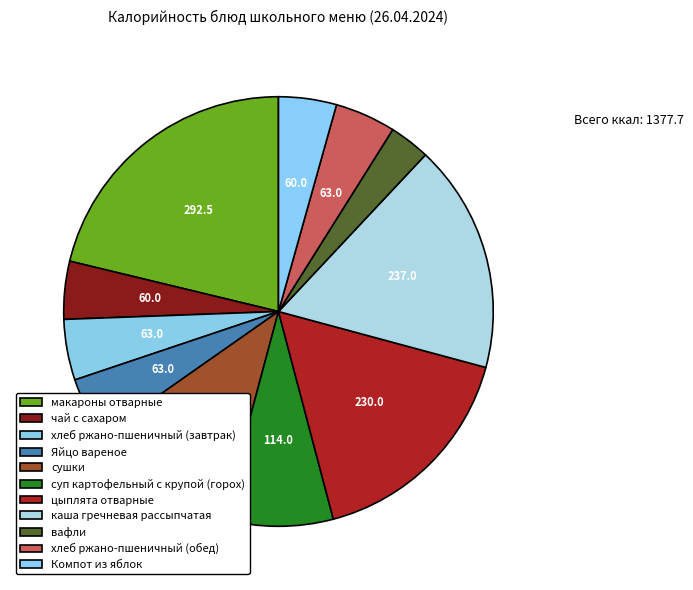

What percentage is the хлеб ржано-пшеничный (обед) slice, to the nearest percent?

5%